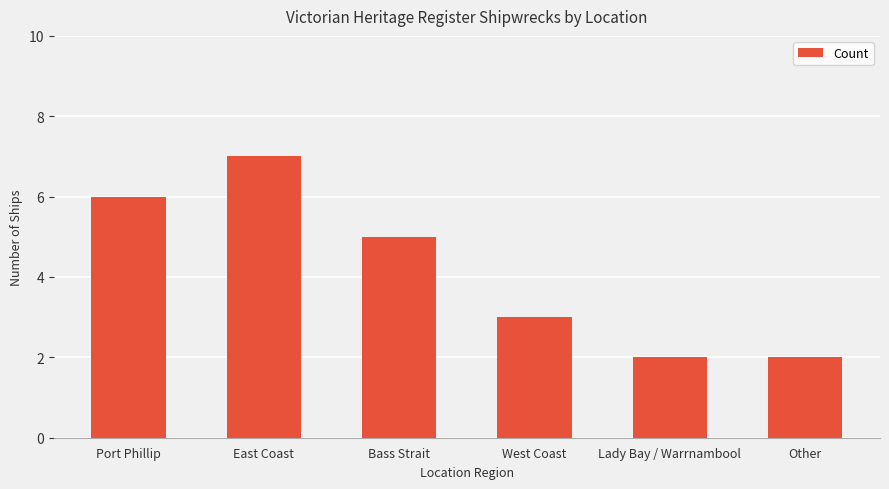

Is it true that the value at Other is 2?

True